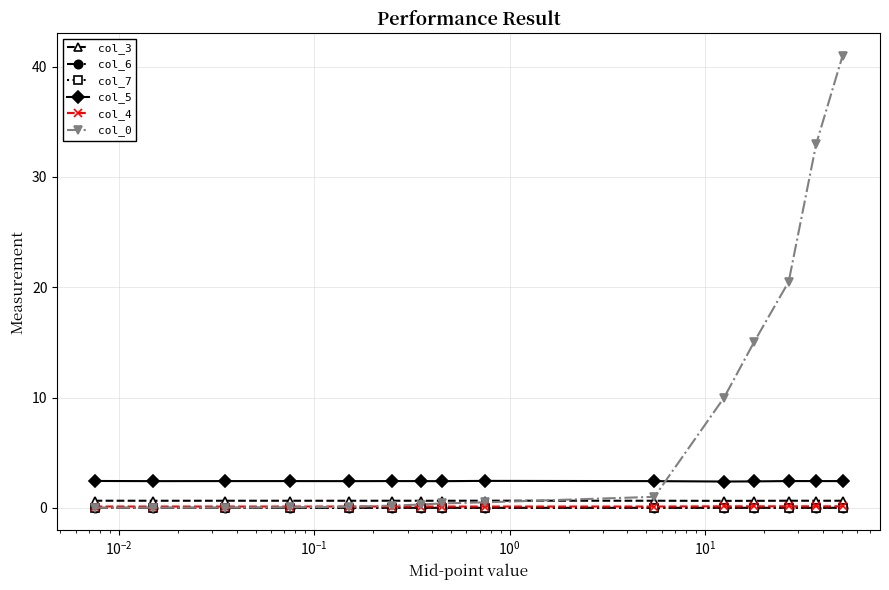

True or false: col_6 and col_3 intersect in this chart.

False